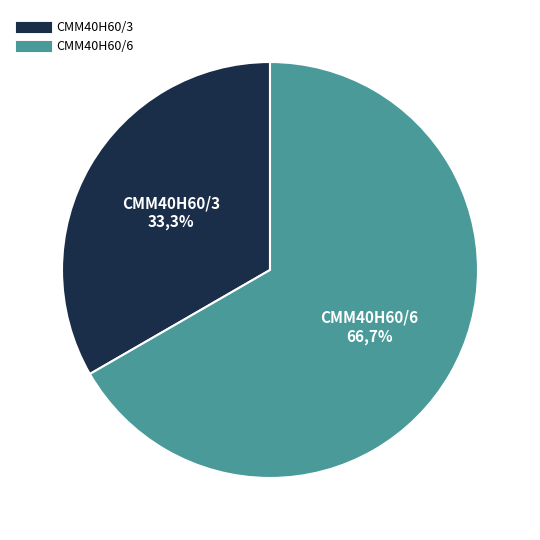

What percentage is the CMM40H60/3 slice, to the nearest percent?

33%